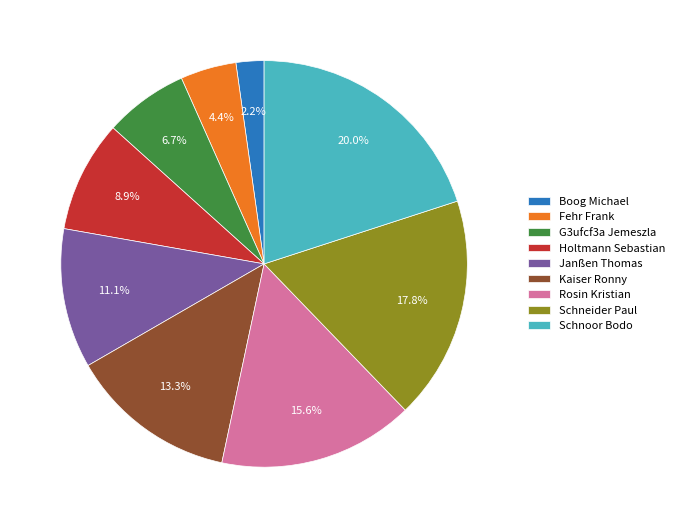

To the nearest percent, what is the combined percentage of G3ufcf3a Jemeszla and Schnoor Bodo?

27%